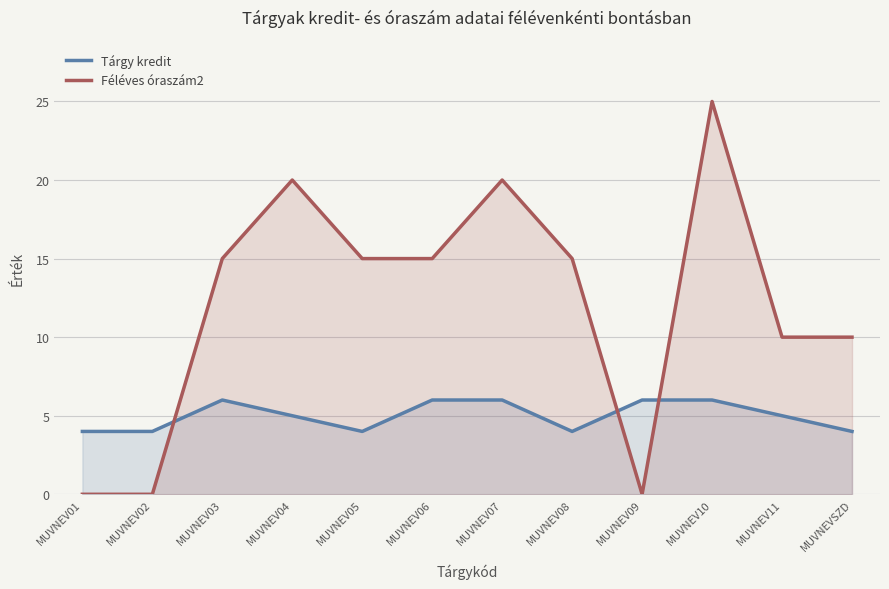

How many lines are shown in the chart?

2